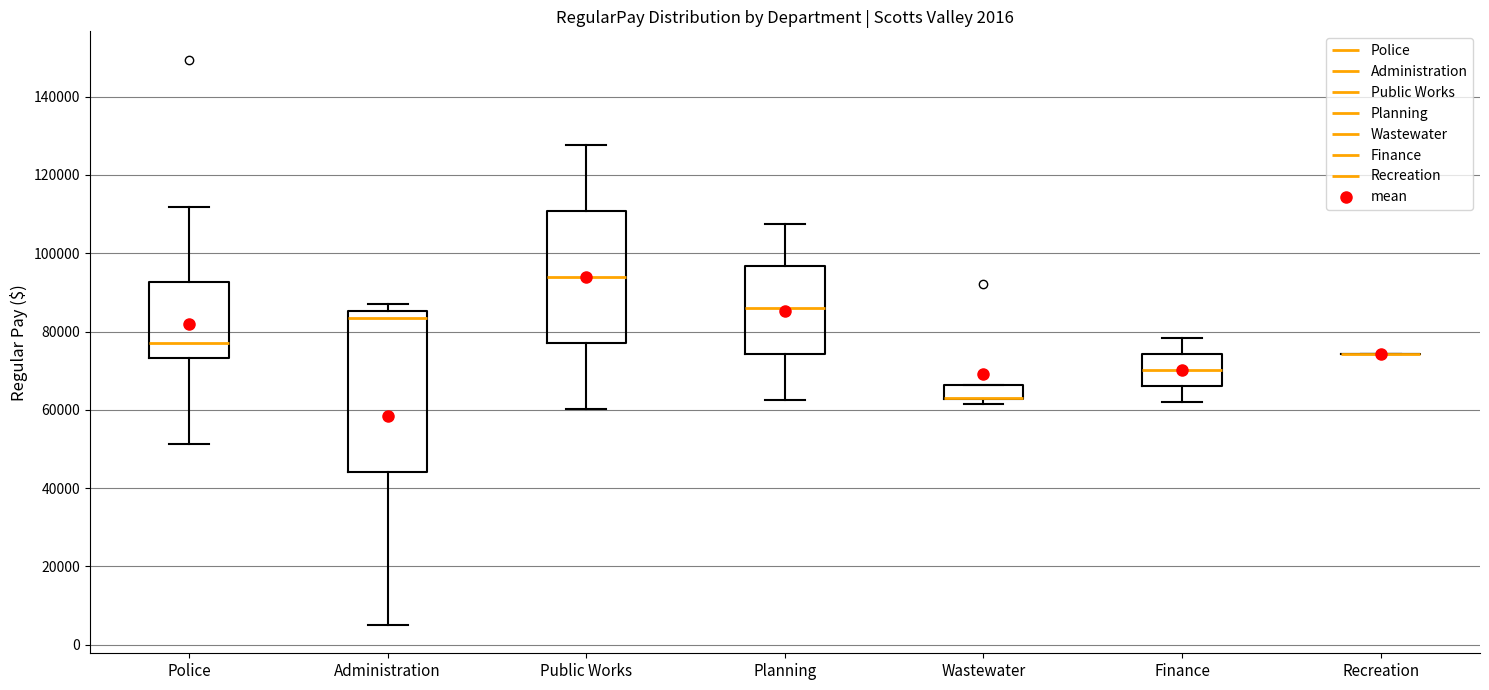

Which box is the tallest, from its lower edge to its upper edge?

Administration